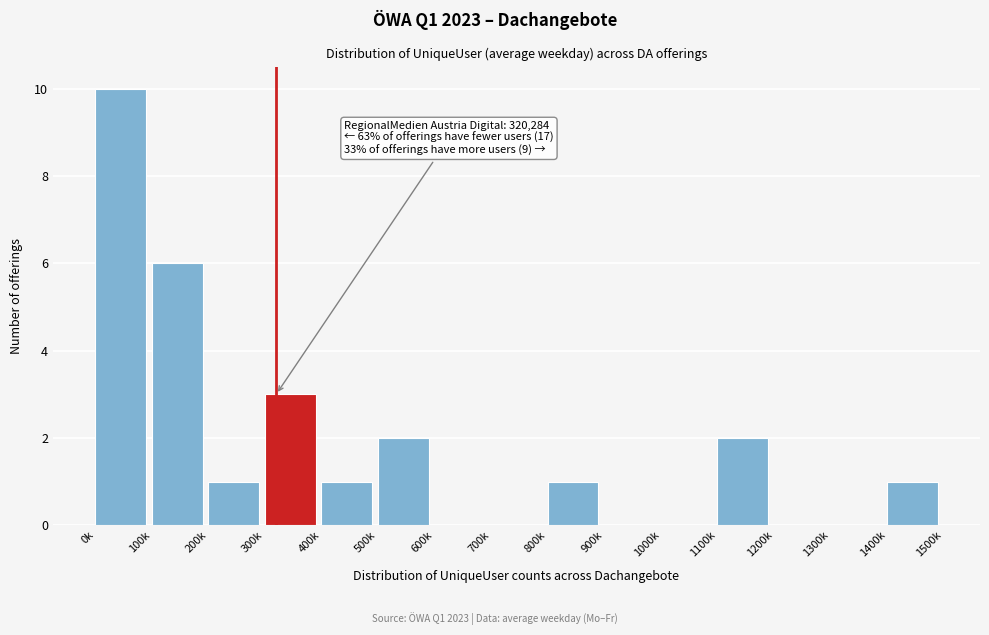

Reading right to left, extract all data points from this chart.

1400k=1	1300k=0	1200k=0	1100k=2	1000k=0	900k=0	800k=1	700k=0	600k=0	500k=2	400k=1	300k=3	200k=1	100k=6	0k=10